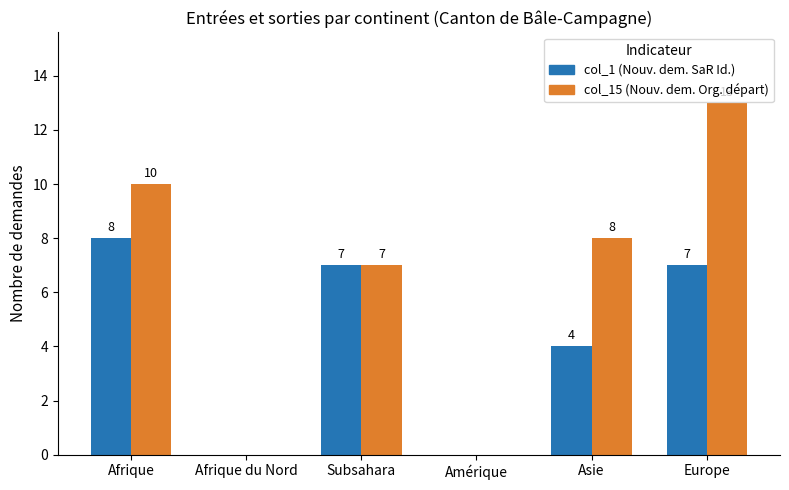

At which category is the sum across all series the highest?

Europe